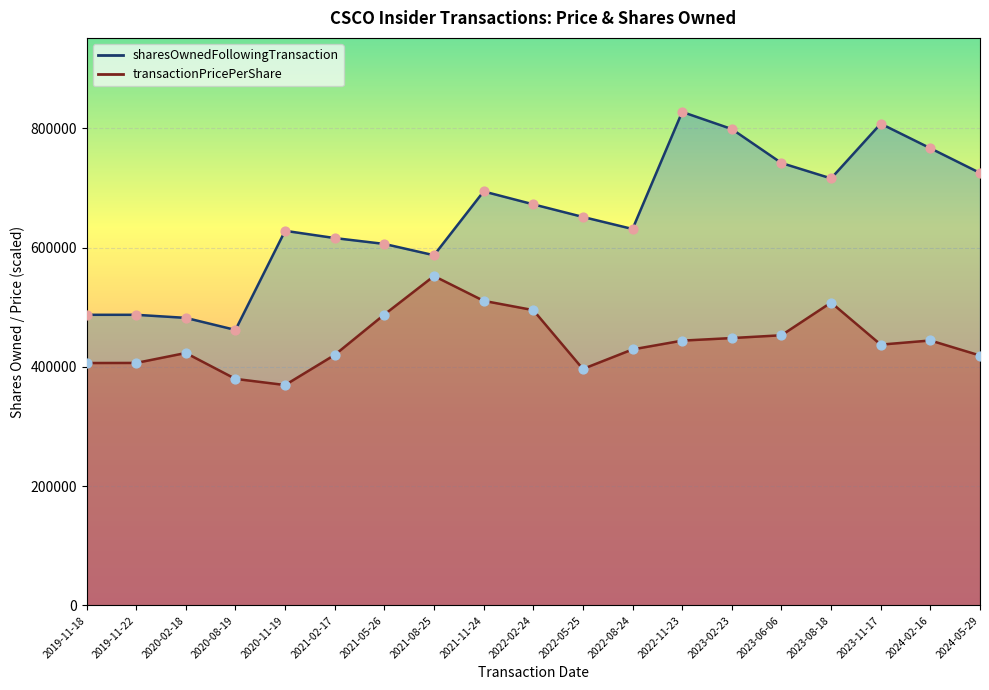

At how many categories does at least one series exceed 667899?

9